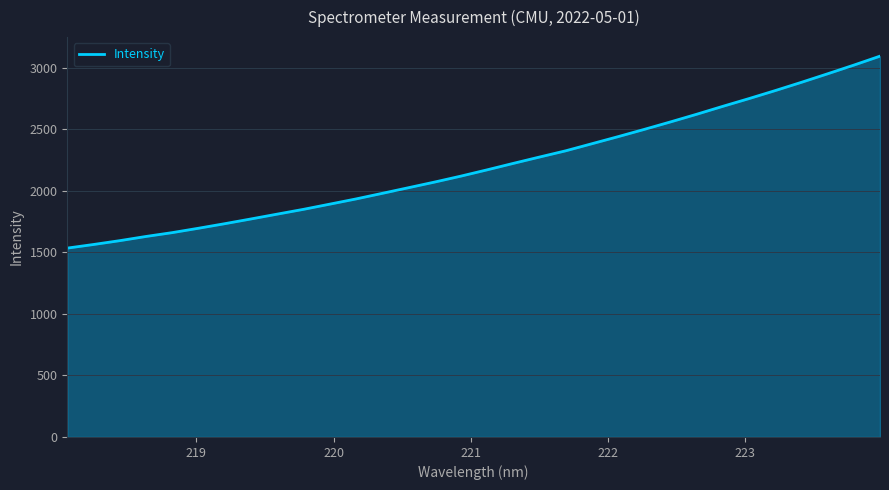

What is the difference between the maximum and minimum values?

1560.6